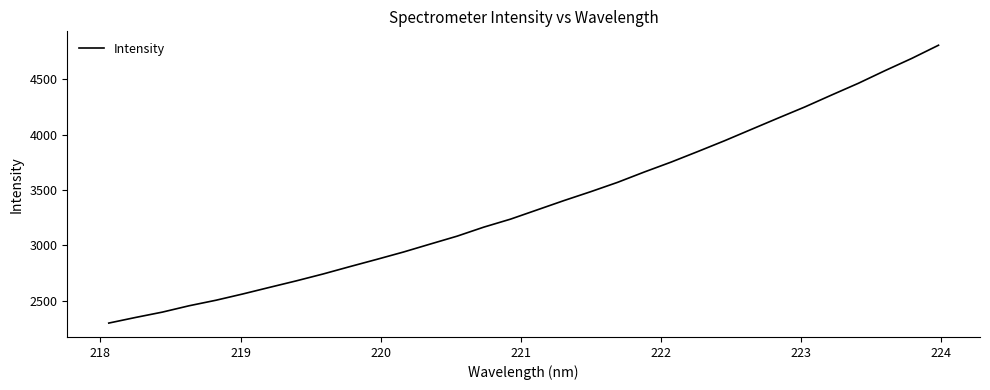

True or false: the data has more than 2 interior local peaks.

False